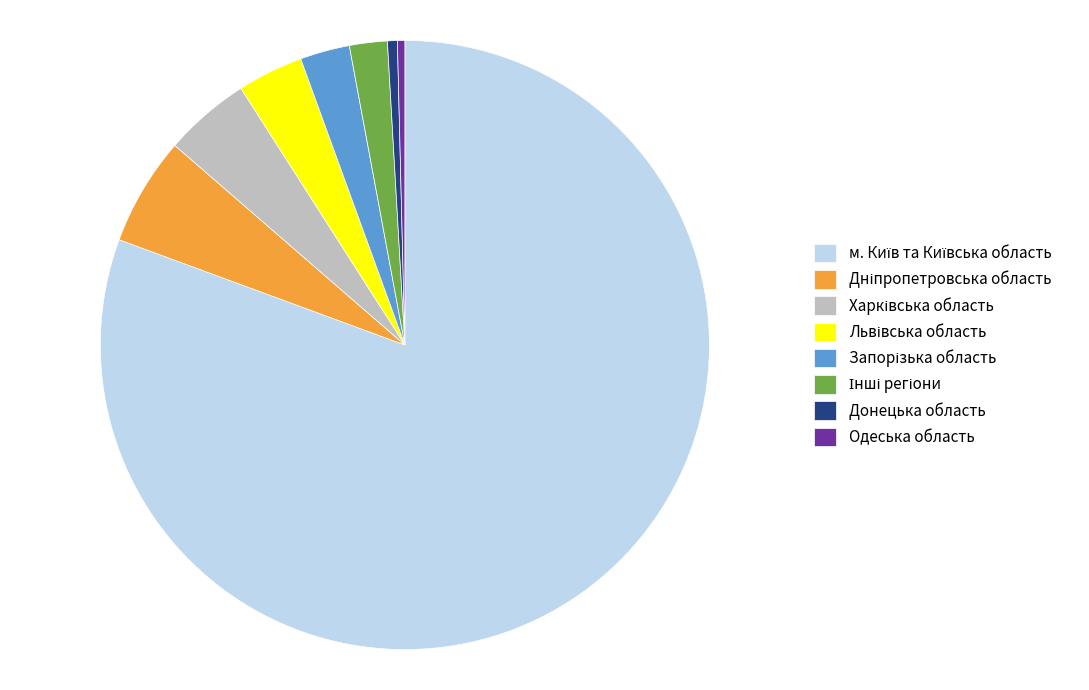

Does any single category account for the majority?

Yes